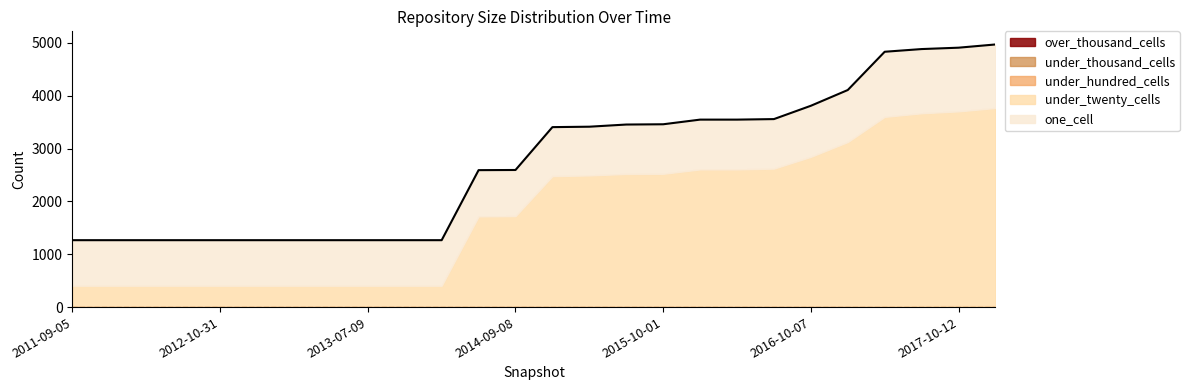

List the series in order of their peak value, highest first.

under_twenty_cells, one_cell, under_hundred_cells, under_thousand_cells, over_thousand_cells